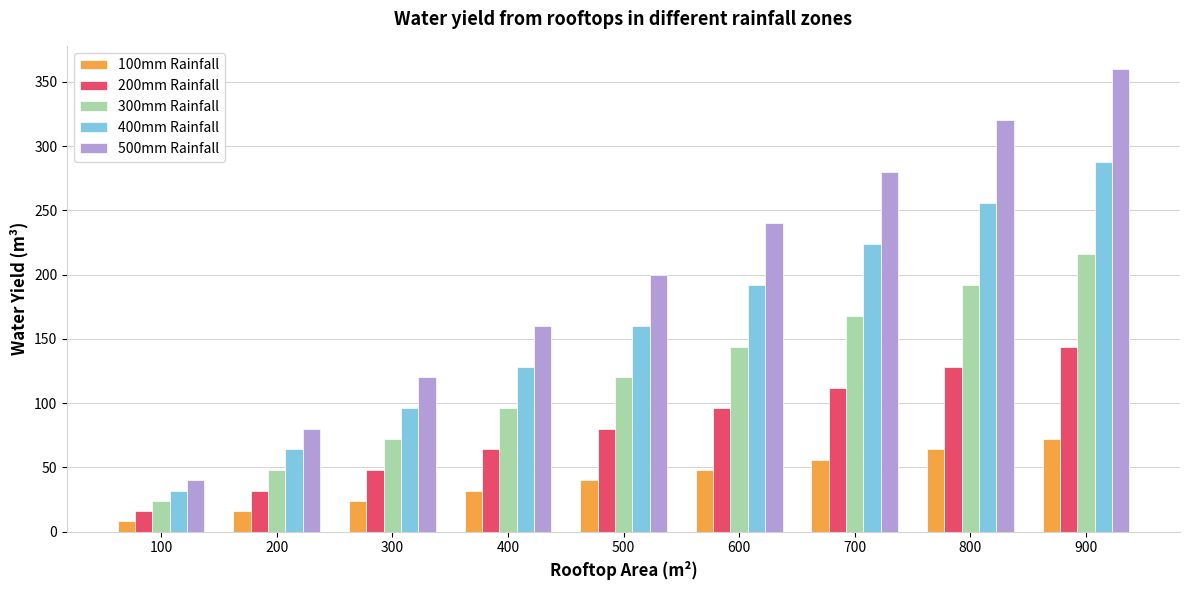

What is the difference between the 100mm Rainfall values at 400 and 300?

8